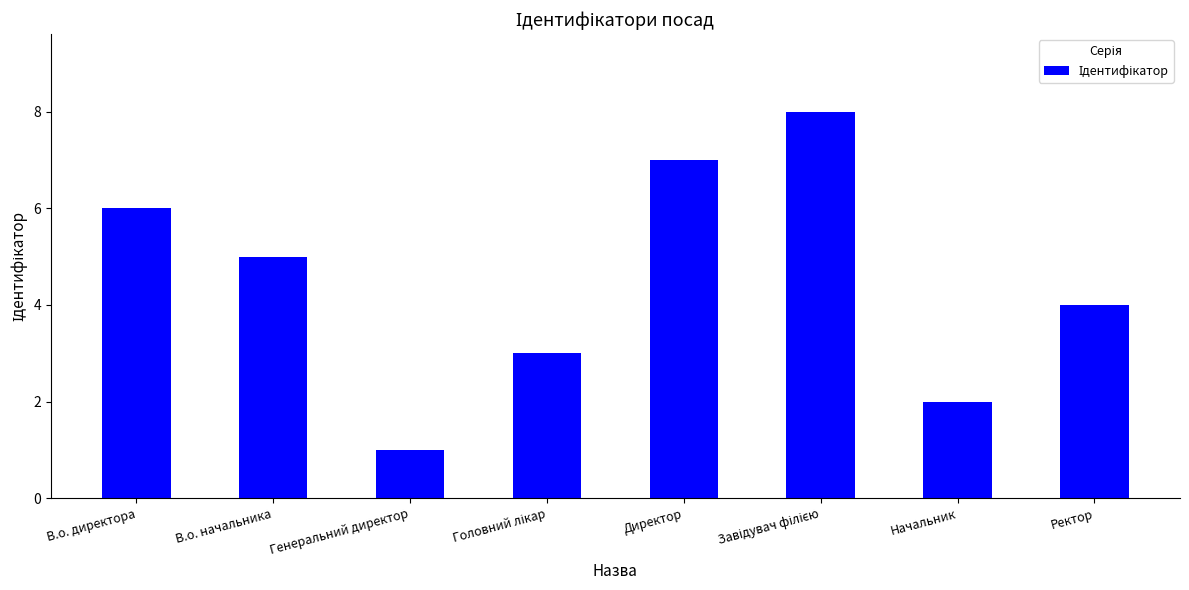

What is the smallest value displayed?

1